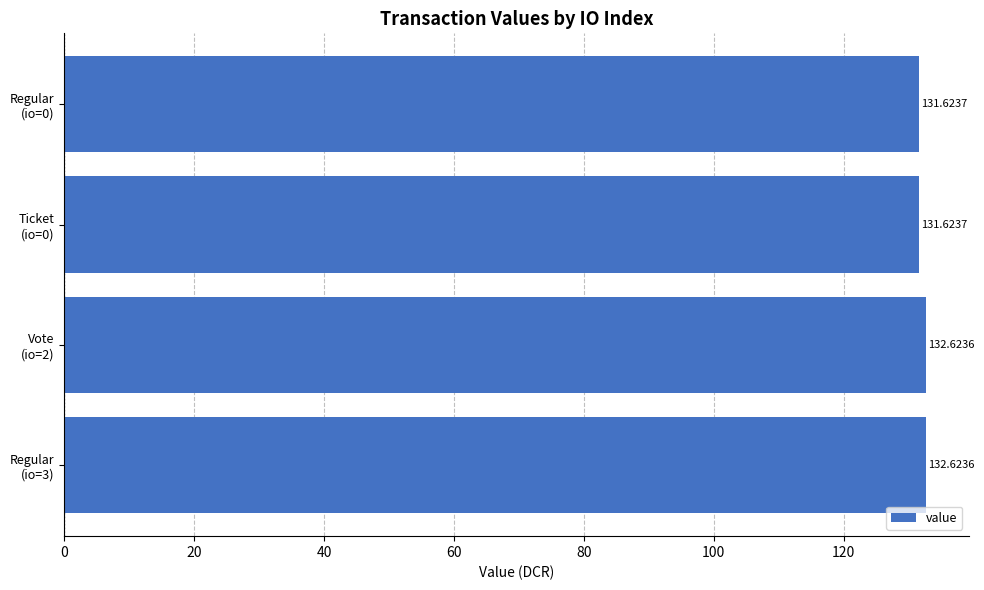

What is the difference between the maximum and second lowest values?

1.0